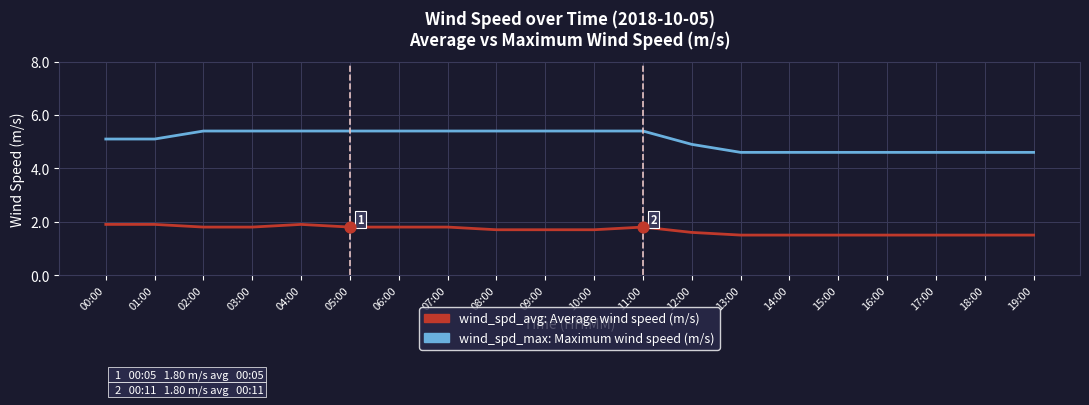

What is the total value across all series at 17:00?

6.1